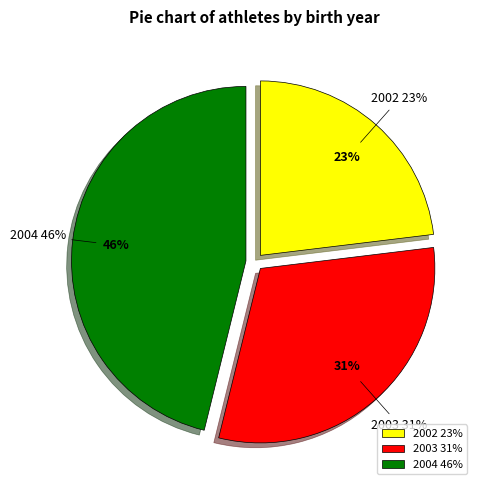

Which category has the biggest portion of the pie?

2004